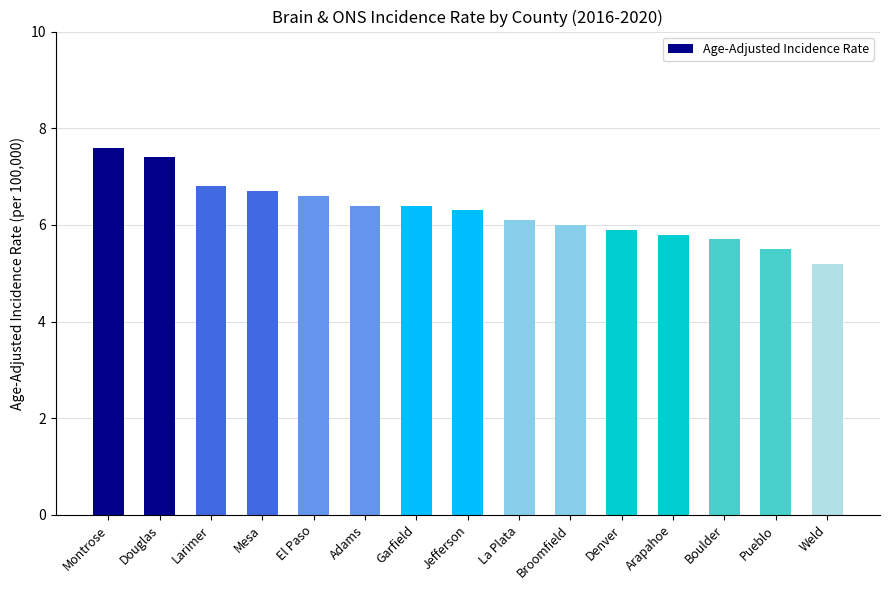

What is the label of the 4th bar from the right?

Arapahoe